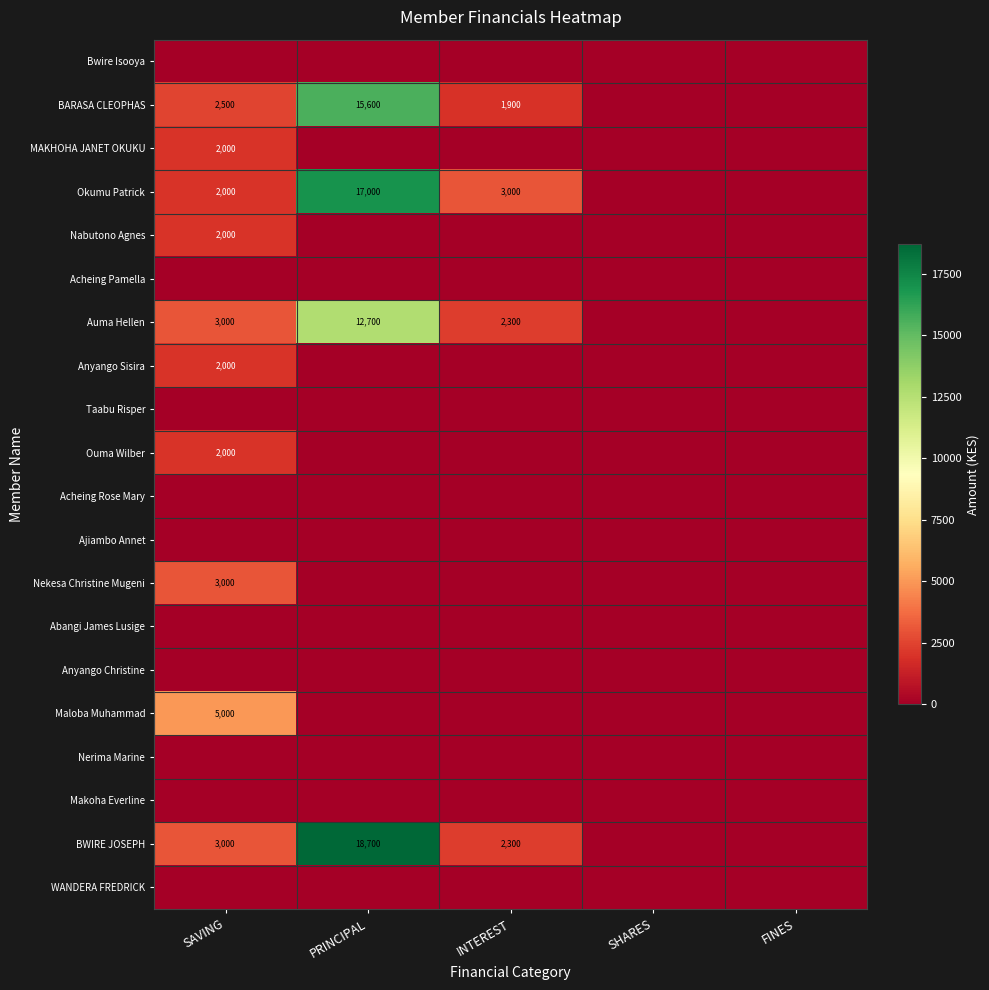

Count the number of categories in the chart.

5